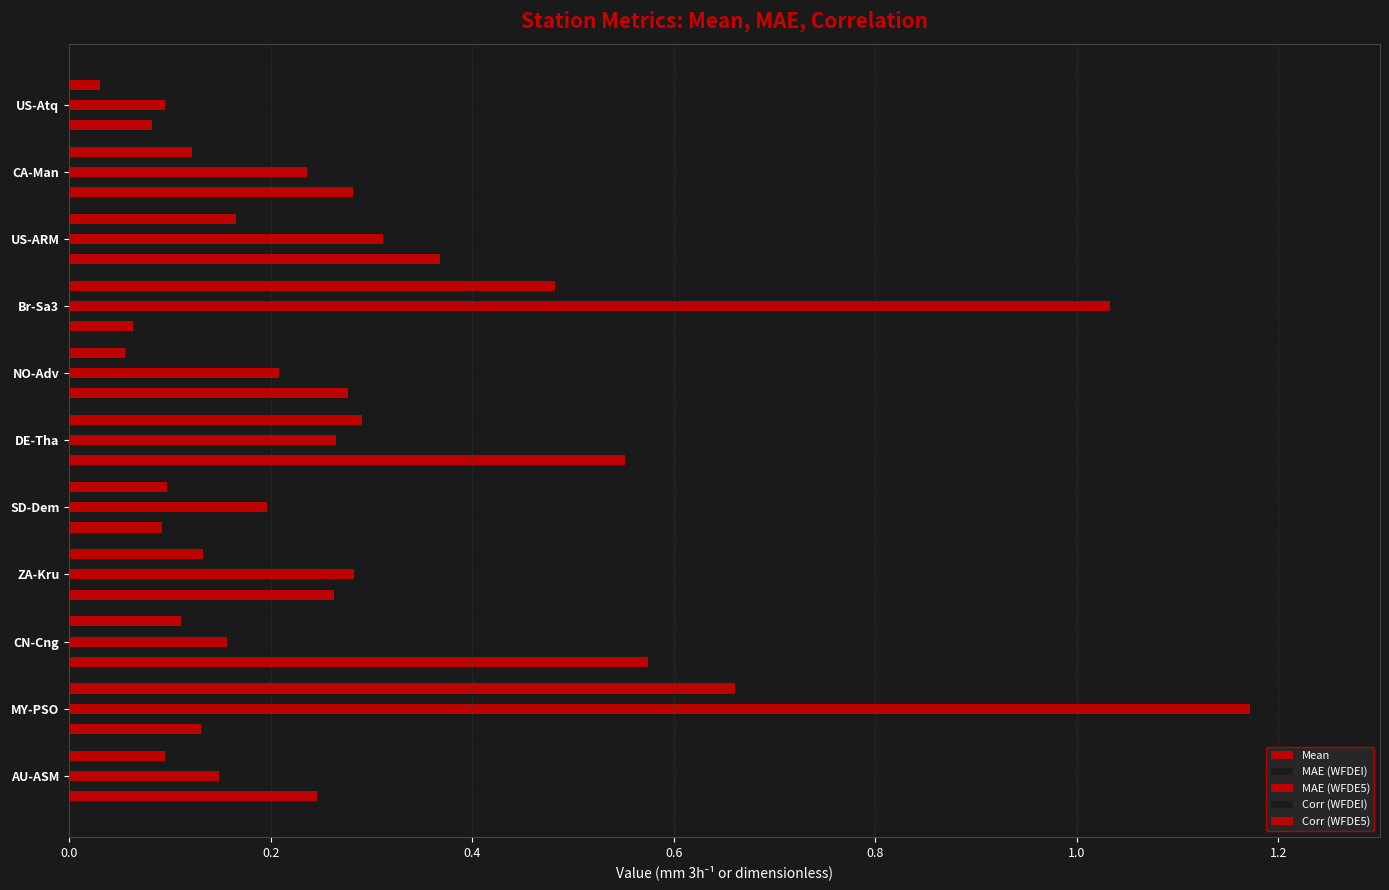

List the series in order of their peak value, lowest first.

Corr (WFDEI), Corr (WFDE5), Mean, MAE (WFDE5), MAE (WFDEI)